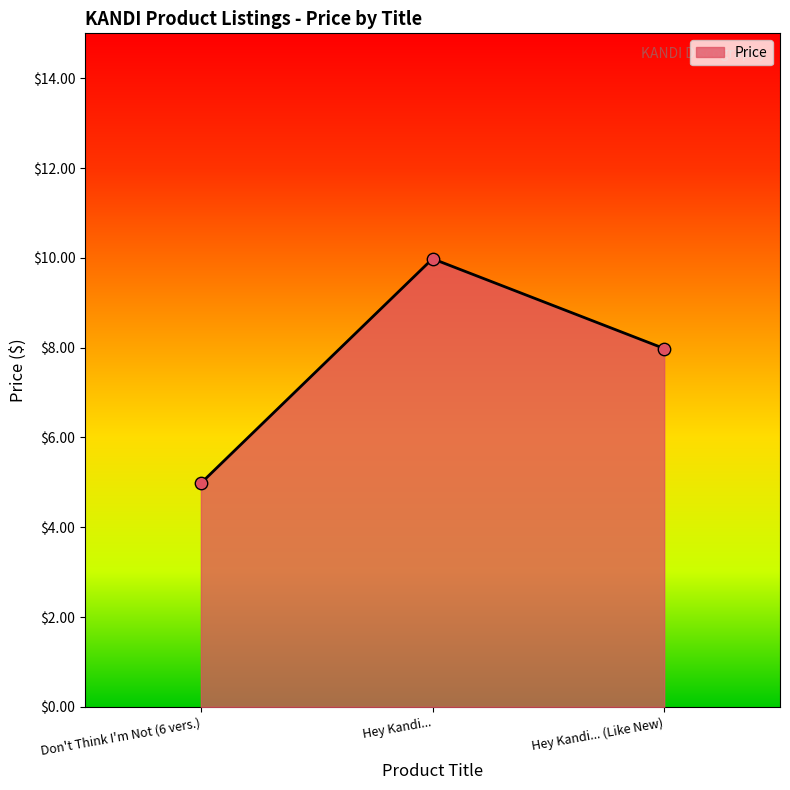

What is the ratio of the value at Don't Think I'm Not (6 vers.) to the value at Hey Kandi... (Like New)?

0.6